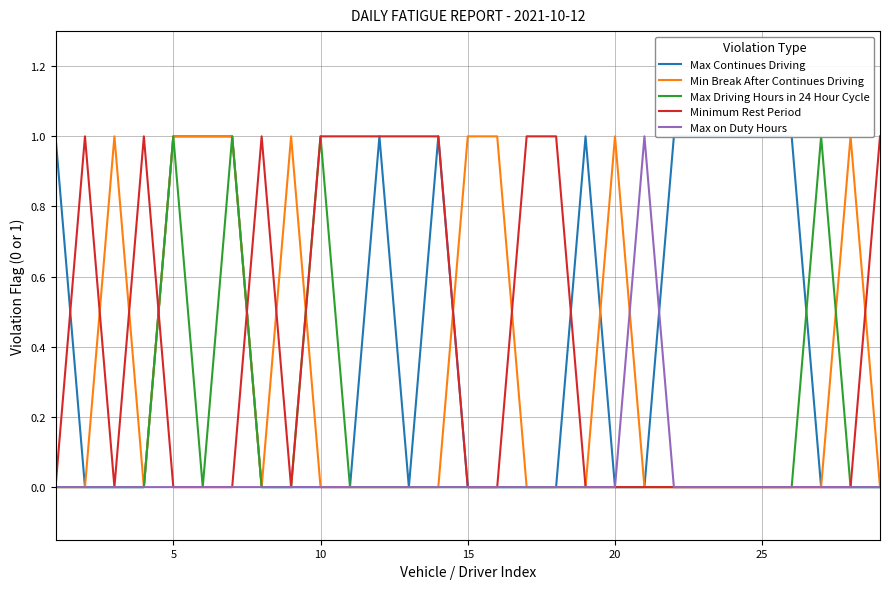

What is the maximum value for Min Break After Continues Driving?

1